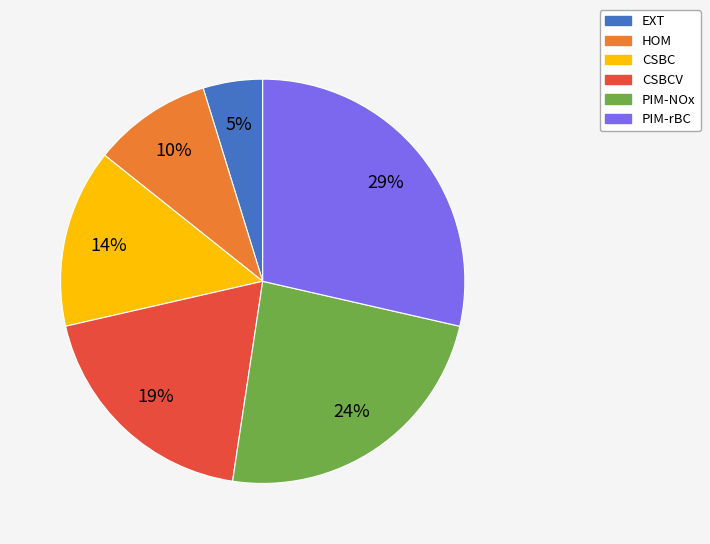

What is the smallest slice in the pie chart?

EXT